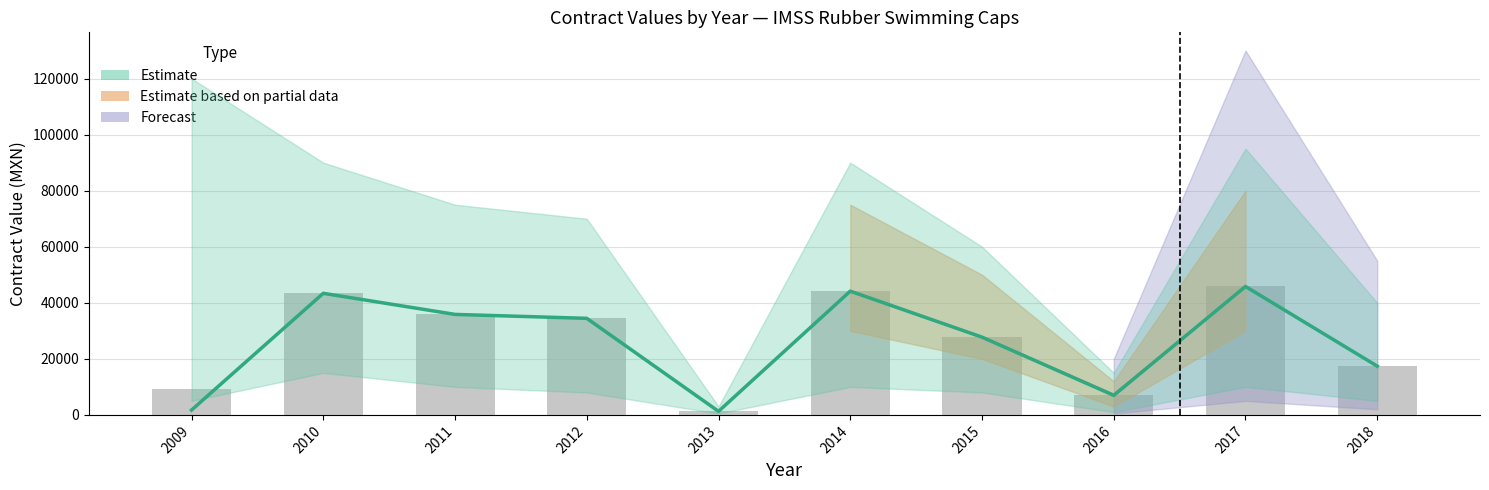

At which label is awards.value.amount closest to 23548?

2015